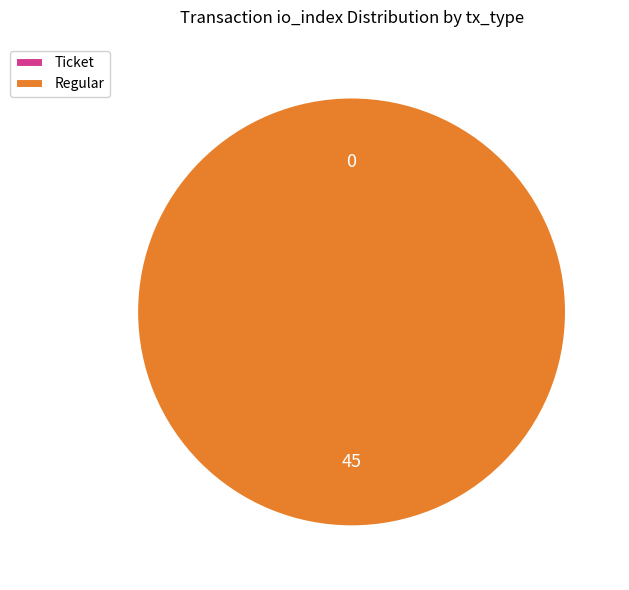

Count the number of slices in the pie.

2